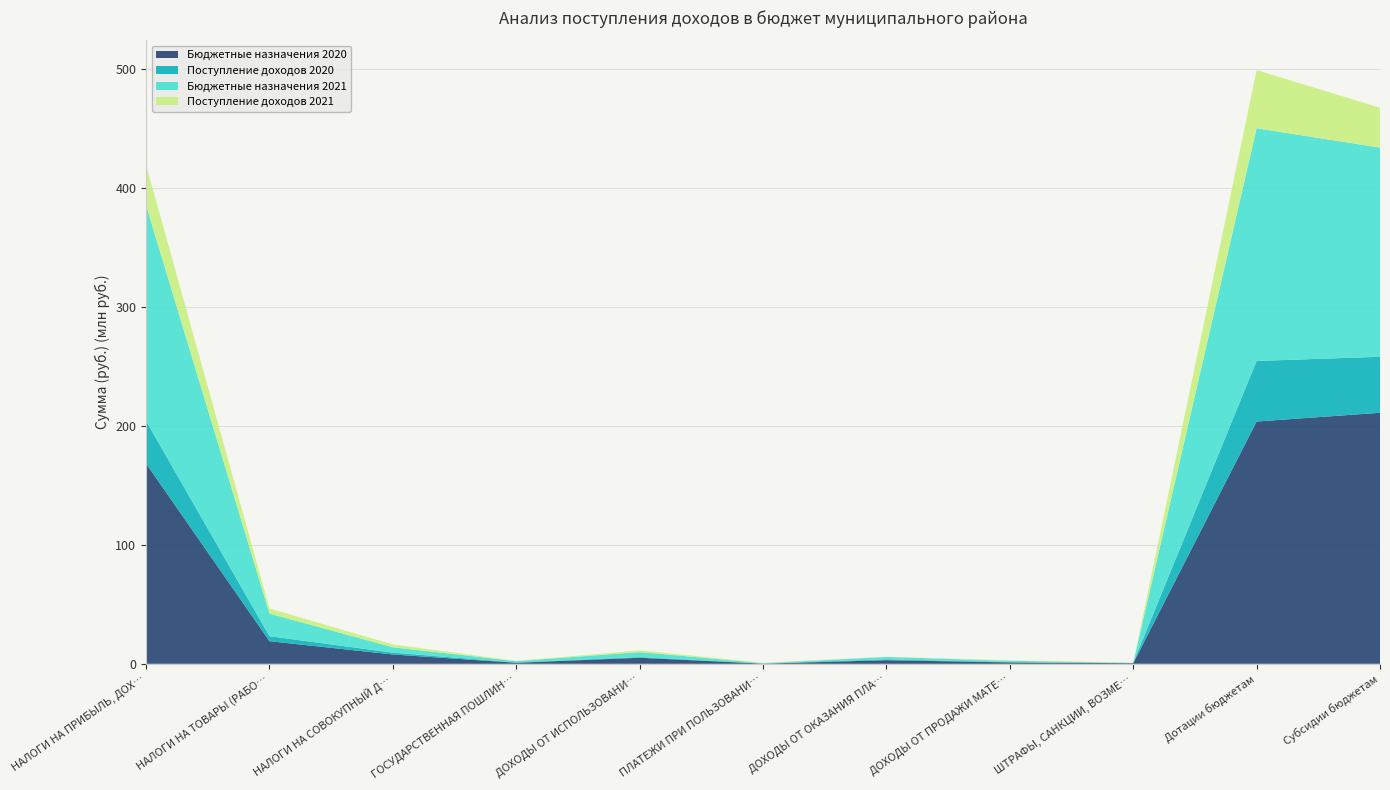

Reading right to left, list all the values displayed in this chart.

Бюджетные назначения 2020: Субсидии бюджетам=211146524.1	Дотации бюджетам=203799000.0	ШТРАФЫ, САНКЦИИ, ВОЗМЕЩЕНИЕ УЩЕРБА=500000.0	ДОХОДЫ ОТ ПРОДАЖИ МАТЕРИАЛЬНЫХ И НЕМАТЕРИАЛЬНЫХ АКТИВОВ=1135800.0	ДОХОДЫ ОТ ОКАЗАНИЯ ПЛАТНЫХ УСЛУГ=3029000.0	ПЛАТЕЖИ ПРИ ПОЛЬЗОВАНИИ ПРИРОДНЫМИ РЕСУРСАМИ=124000.0	ДОХОДЫ ОТ ИСПОЛЬЗОВАНИЯ ИМУЩЕСТВА=5079000.0	ГОСУДАРСТВЕННАЯ ПОШЛИНА=850000.0	НАЛОГИ НА СОВОКУПНЫЙ ДОХОД=7848000.0	НАЛОГИ НА ТОВАРЫ (РАБОТЫ, УСЛУГИ)=19000000.0	НАЛОГИ НА ПРИБЫЛЬ, ДОХОДЫ=168447973.4
Поступление доходов 2020: Субсидии бюджетам=47111376.1	Дотации бюджетам=50934624.0	ШТРАФЫ, САНКЦИИ, ВОЗМЕЩЕНИЕ УЩЕРБА=170409.2	ДОХОДЫ ОТ ПРОДАЖИ МАТЕРИАЛЬНЫХ И НЕМАТЕРИАЛЬНЫХ АКТИВОВ=259116.3	ДОХОДЫ ОТ ОКАЗАНИЯ ПЛАТНЫХ УСЛУГ=713135.3	ПЛАТЕЖИ ПРИ ПОЛЬЗОВАНИИ ПРИРОДНЫМИ РЕСУРСАМИ=137323.1	ДОХОДЫ ОТ ИСПОЛЬЗОВАНИЯ ИМУЩЕСТВА=577344.7	ГОСУДАРСТВЕННАЯ ПОШЛИНА=285606.0	НАЛОГИ НА СОВОКУПНЫЙ ДОХОД=1526337.9	НАЛОГИ НА ТОВАРЫ (РАБОТЫ, УСЛУГИ)=4187729.4	НАЛОГИ НА ПРИБЫЛЬ, ДОХОДЫ=35768659.8
Бюджетные назначения 2021: Субсидии бюджетам=175944128.4	Дотации бюджетам=195734700.0	ШТРАФЫ, САНКЦИИ, ВОЗМЕЩЕНИЕ УЩЕРБА=100000.0	ДОХОДЫ ОТ ПРОДАЖИ МАТЕРИАЛЬНЫХ И НЕМАТЕРИАЛЬНЫХ АКТИВОВ=1135800.0	ДОХОДЫ ОТ ОКАЗАНИЯ ПЛАТНЫХ УСЛУГ=2000000.0	ПЛАТЕЖИ ПРИ ПОЛЬЗОВАНИИ ПРИРОДНЫМИ РЕСУРСАМИ=320367.0	ДОХОДЫ ОТ ИСПОЛЬЗОВАНИЯ ИМУЩЕСТВА=4179766.0	ГОСУДАРСТВЕННАЯ ПОШЛИНА=1104000.0	НАЛОГИ НА СОВОКУПНЫЙ ДОХОД=4535000.0	НАЛОГИ НА ТОВАРЫ (РАБОТЫ, УСЛУГИ)=19022800.0	НАЛОГИ НА ПРИБЫЛЬ, ДОХОДЫ=181369000.0
Поступление доходов 2021: Субсидии бюджетам=33561093.4	Дотации бюджетам=48933675.0	ШТРАФЫ, САНКЦИИ, ВОЗМЕЩЕНИЕ УЩЕРБА=251094.1	ДОХОДЫ ОТ ПРОДАЖИ МАТЕРИАЛЬНЫХ И НЕМАТЕРИАЛЬНЫХ АКТИВОВ=343325.8	ДОХОДЫ ОТ ОКАЗАНИЯ ПЛАТНЫХ УСЛУГ=186988.9	ПЛАТЕЖИ ПРИ ПОЛЬЗОВАНИИ ПРИРОДНЫМИ РЕСУРСАМИ=265770.7	ДОХОДЫ ОТ ИСПОЛЬЗОВАНИЯ ИМУЩЕСТВА=1466644.0	ГОСУДАРСТВЕННАЯ ПОШЛИНА=167346.8	НАЛОГИ НА СОВОКУПНЫЙ ДОХОД=2361684.9	НАЛОГИ НА ТОВАРЫ (РАБОТЫ, УСЛУГИ)=4265300.3	НАЛОГИ НА ПРИБЫЛЬ, ДОХОДЫ=34111091.9